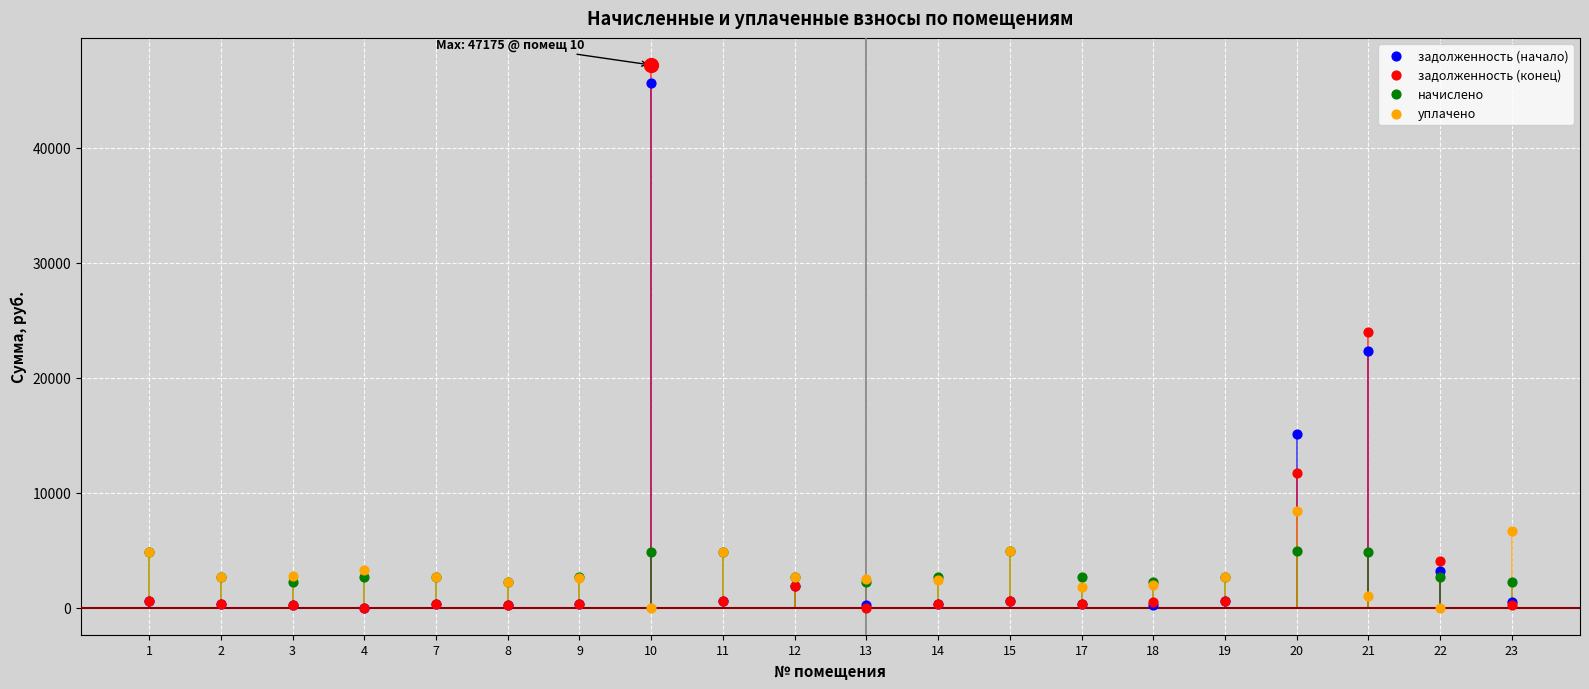

Which series contains the lowest Y value?

задолженность (начало)